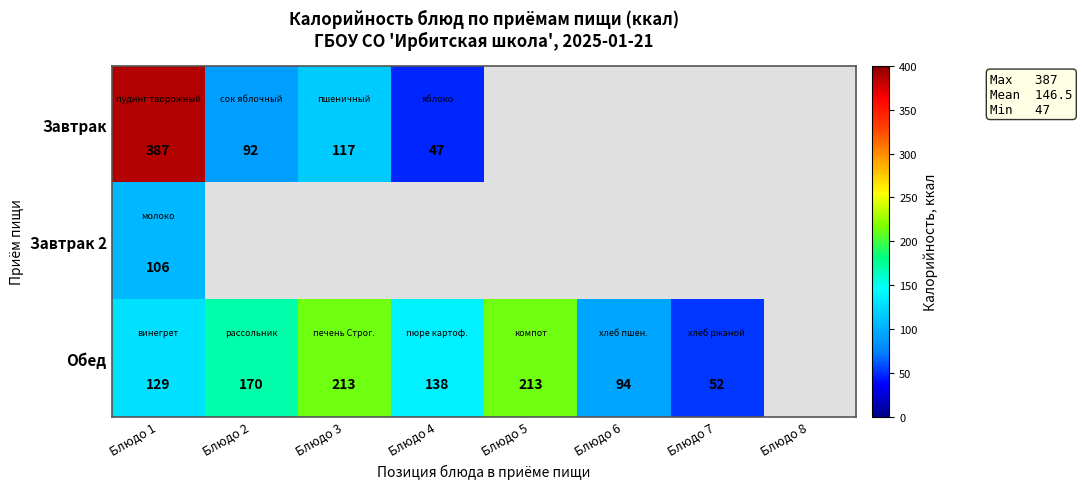

What is the sum of the Обед values at Блюдо 4 and Блюдо 6?

232